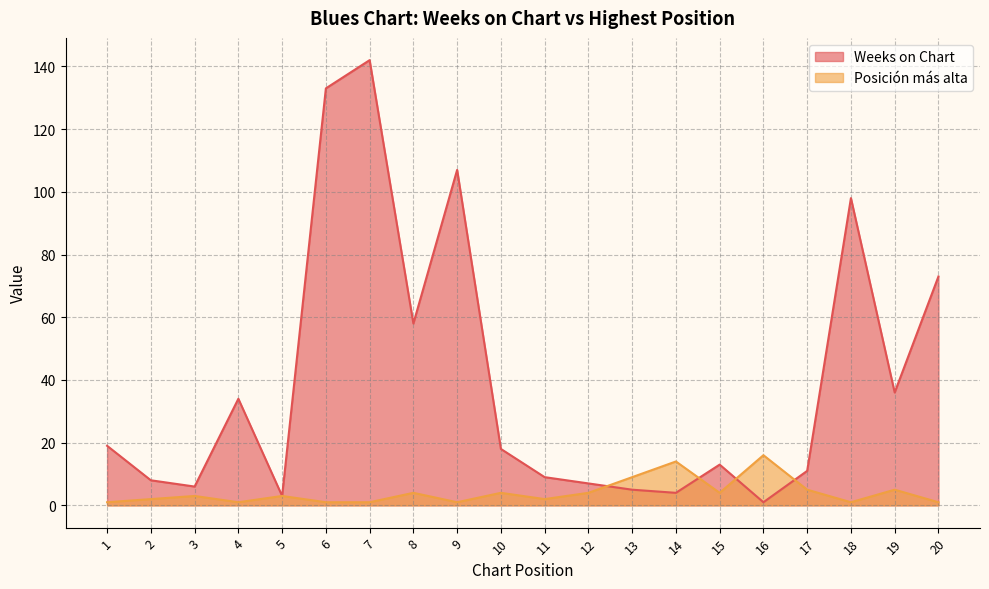

Where is the first local maximum for Posición más alta?

3